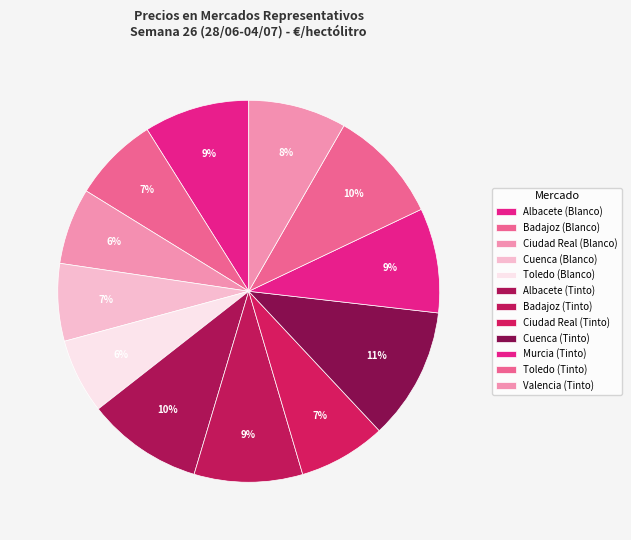

To the nearest percent, what is the difference between the largest and smallest slice percentages?

5%